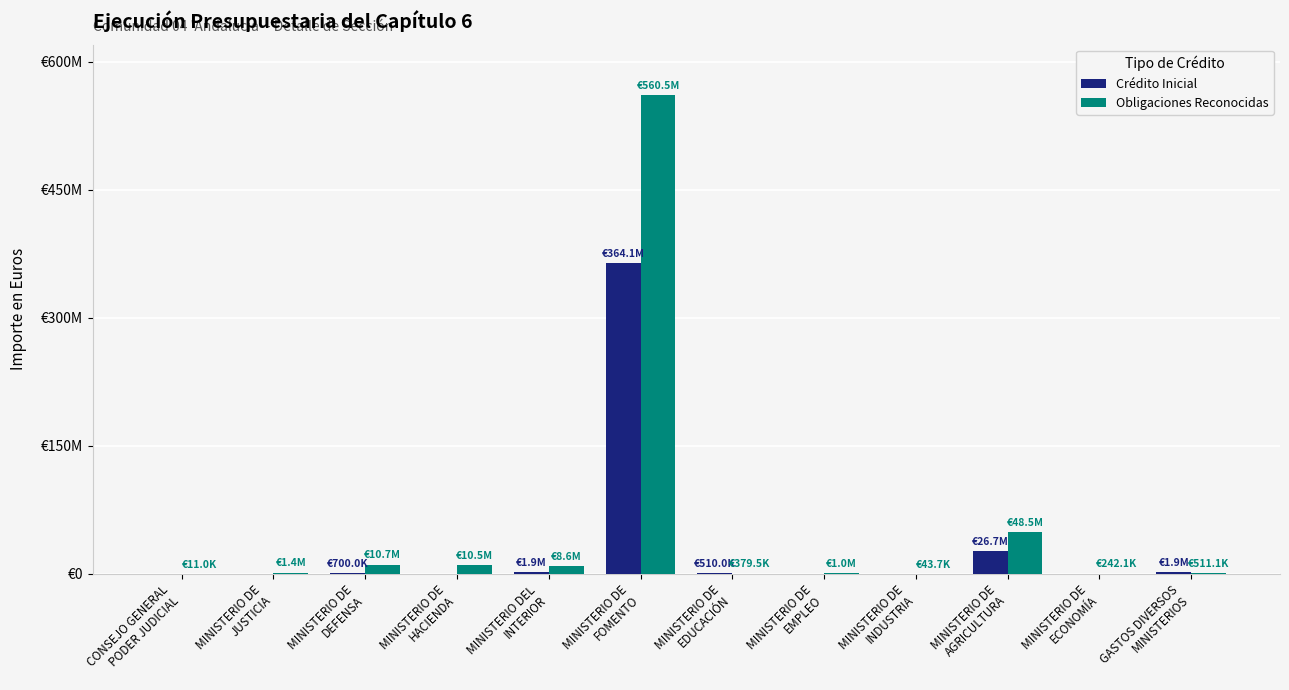

What is the value of the Obligaciones Reconocidas bar at the 6th from the left?

560470042.8